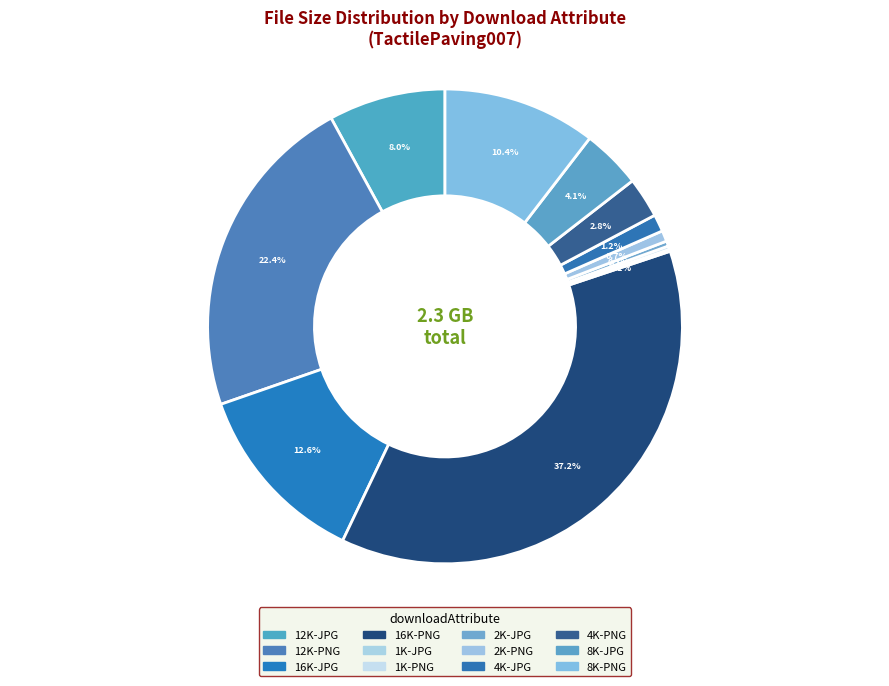

Which slice is the largest?

16K-PNG